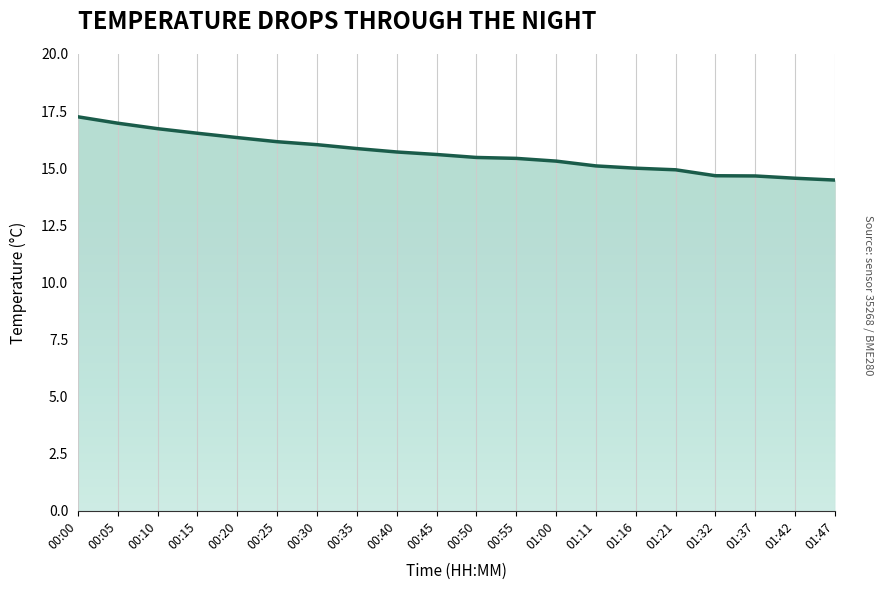

What is the smallest value displayed?

14.5